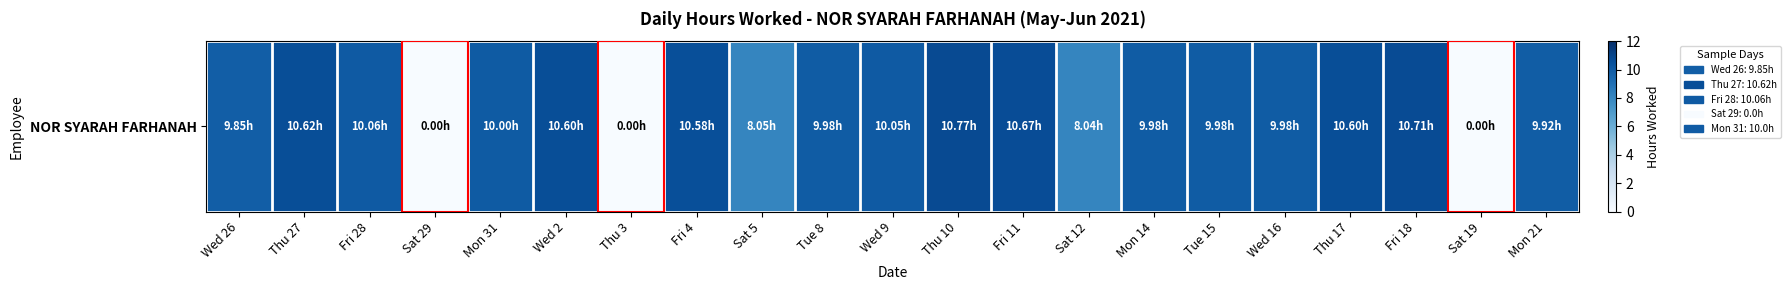

What is the sum of the values at Thu 17 and Mon 21?

20.5